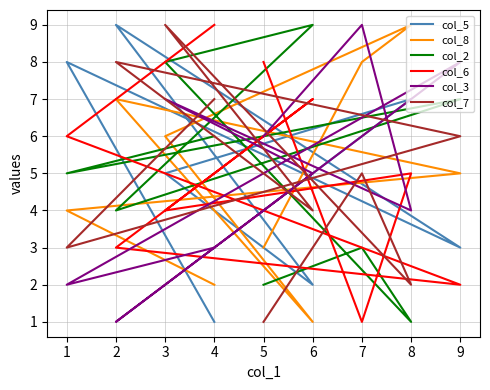

Is the value of col_6 at 3 greater than the value of col_7 at 4?

No